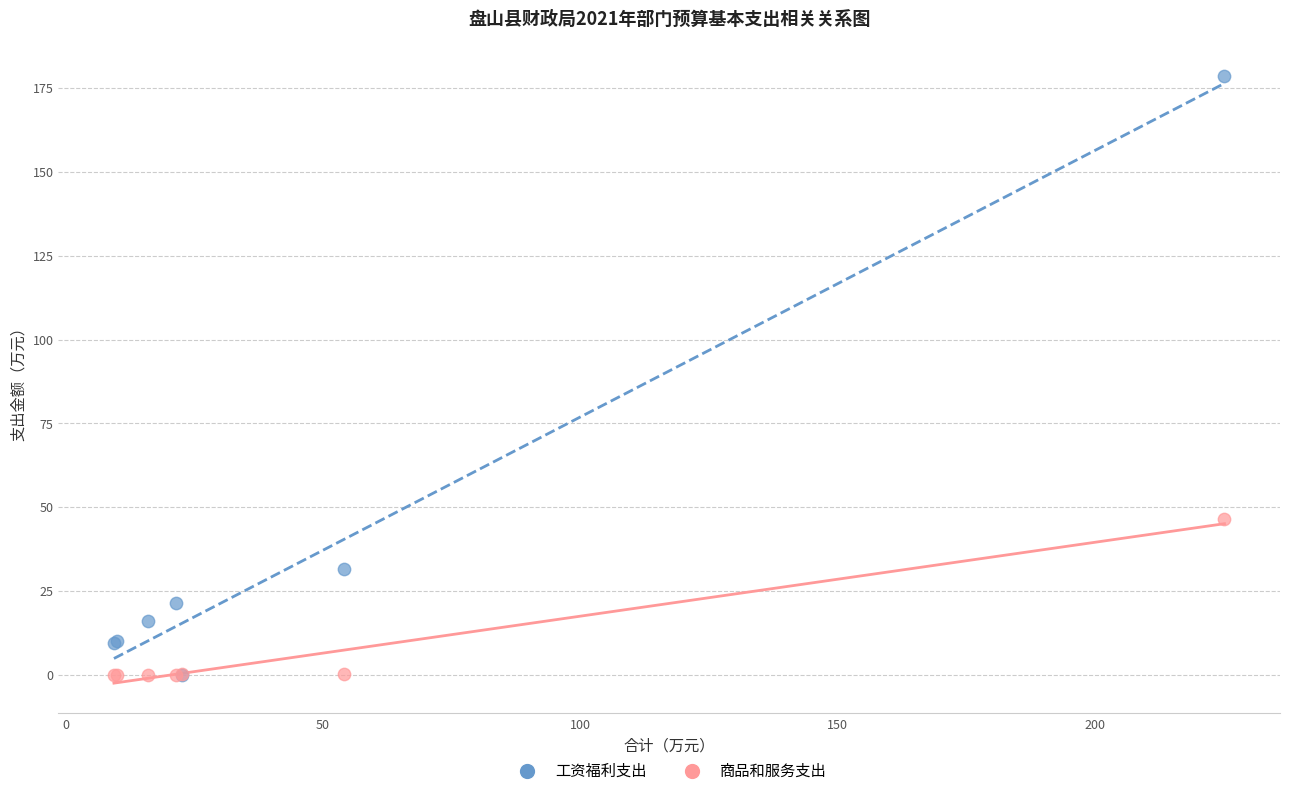

In the 工资福利支出 series, what Y value is closest to 89?

31.5